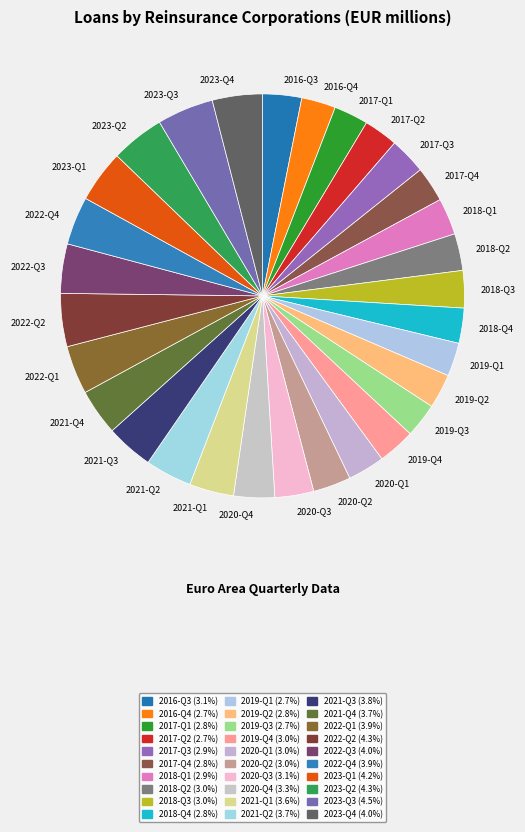

What is the ratio of the value at 2018-Q4 to the value at 2017-Q4?

1.0